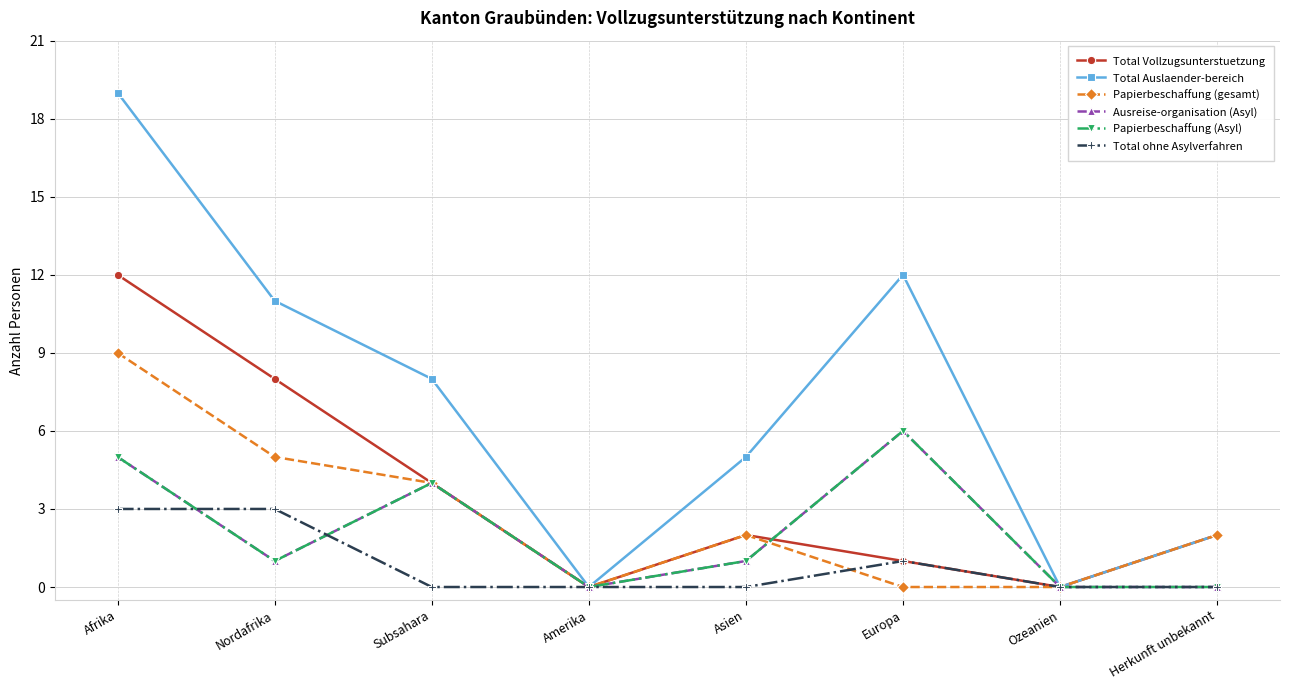

Reading left to right, what are all the values shown in this chart?

Total Vollzugsunterstuetzung: Afrika=12	Nordafrika=8	Subsahara=4	Amerika=0	Asien=2	Europa=1	Ozeanien=0	Herkunft unbekannt=2
Total Auslaender-bereich: Afrika=19	Nordafrika=11	Subsahara=8	Amerika=0	Asien=5	Europa=12	Ozeanien=0	Herkunft unbekannt=2
Papierbeschaffung (gesamt): Afrika=9	Nordafrika=5	Subsahara=4	Amerika=0	Asien=2	Europa=0	Ozeanien=0	Herkunft unbekannt=2
Ausreise-organisation (Asyl): Afrika=5	Nordafrika=1	Subsahara=4	Amerika=0	Asien=1	Europa=6	Ozeanien=0	Herkunft unbekannt=0
Papierbeschaffung (Asyl): Afrika=5	Nordafrika=1	Subsahara=4	Amerika=0	Asien=1	Europa=6	Ozeanien=0	Herkunft unbekannt=0
Total ohne Asylverfahren: Afrika=3	Nordafrika=3	Subsahara=0	Amerika=0	Asien=0	Europa=1	Ozeanien=0	Herkunft unbekannt=0